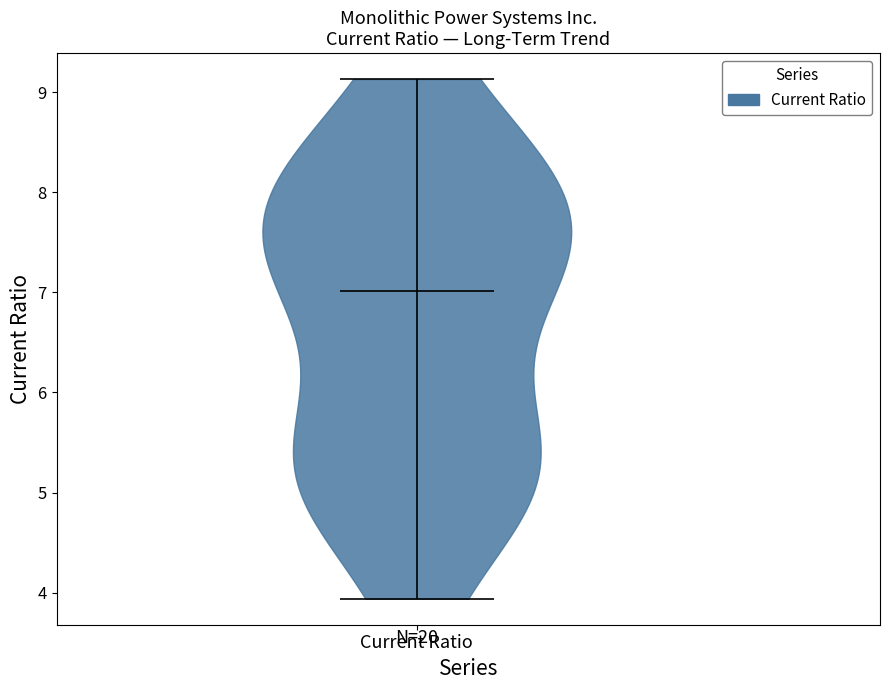

What is the lowest point the violin for Current Ratio reaches on the y-axis? The values are not printed on the chart, so give them approximately, as read against the axis.

3.9